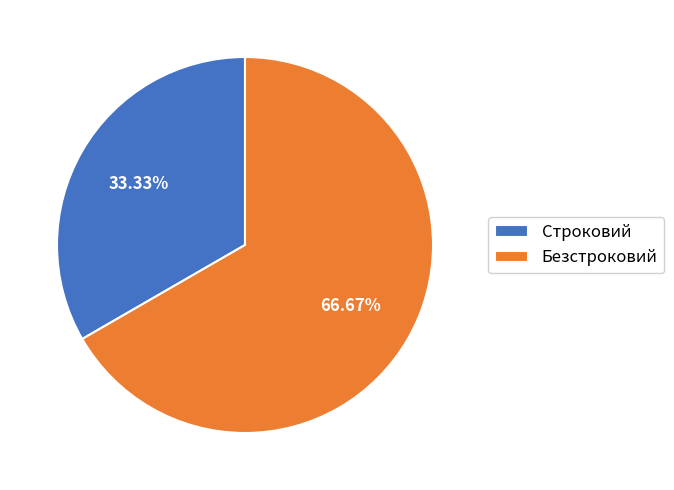

Does any single category account for the majority?

Yes